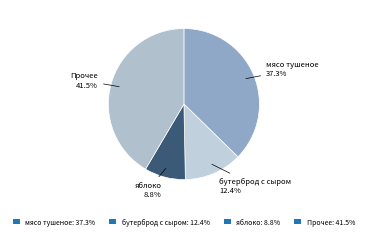

What is the smallest slice in the pie chart?

яблоко: 8.8%